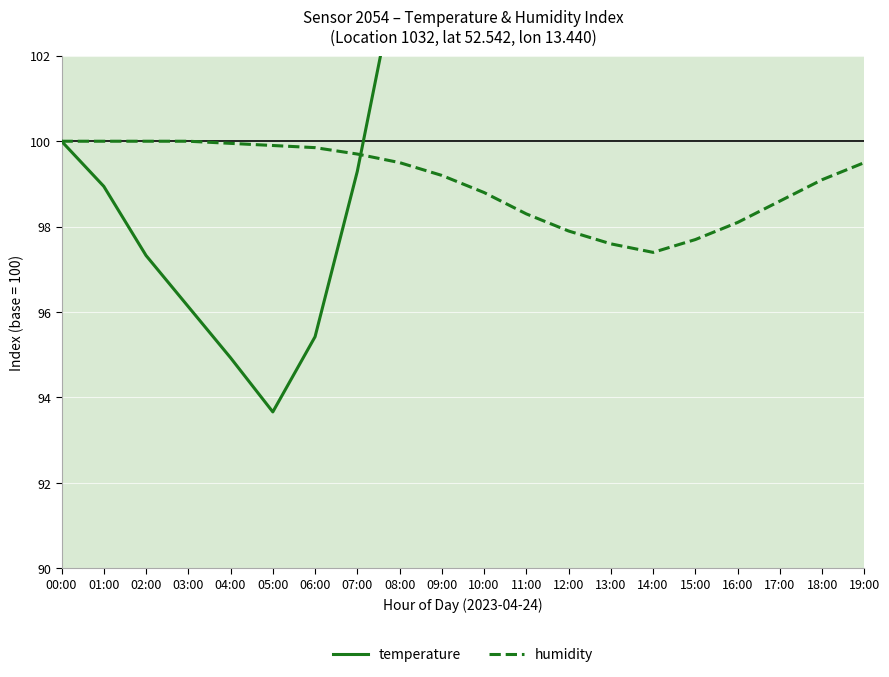

Where is humidity nearest to the value 98?

16:00